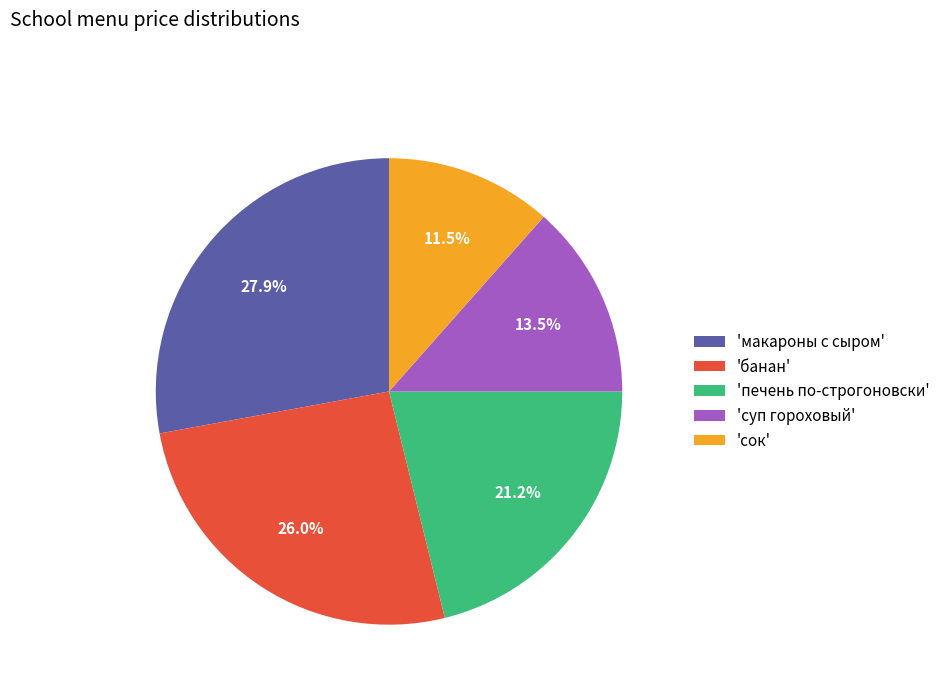

Which slice is the smallest?

'сок'